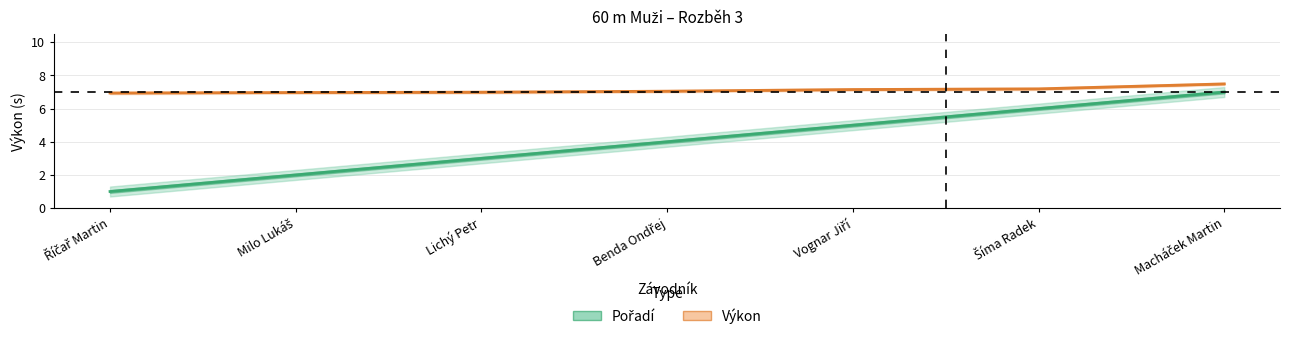

Reading right to left, list all the values displayed in this chart.

Pořadí: 7.0	6.0	5.0	4.0	3.0	2.0	1.0
Výkon: 7.5	7.2	7.2	7.0	7.0	7.0	6.9